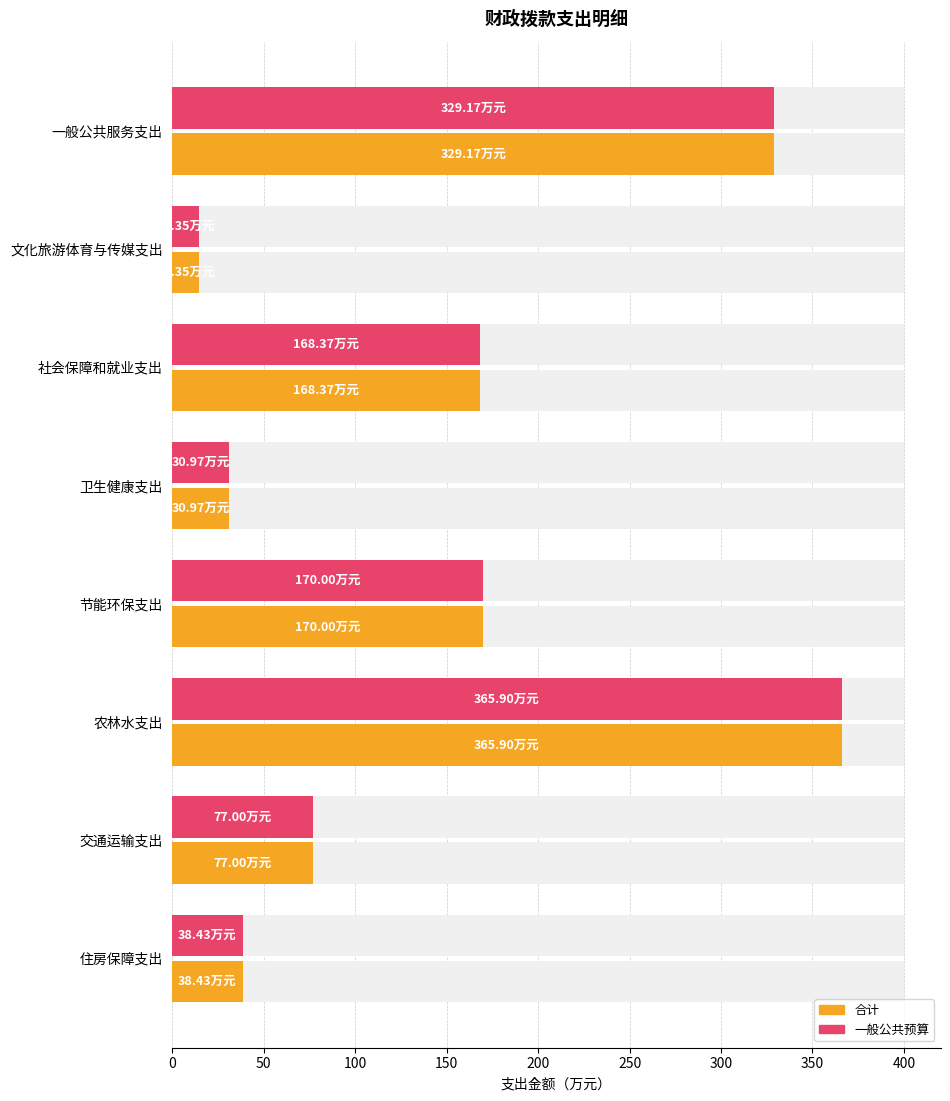

At how many categories does at least one series exceed 356?

1